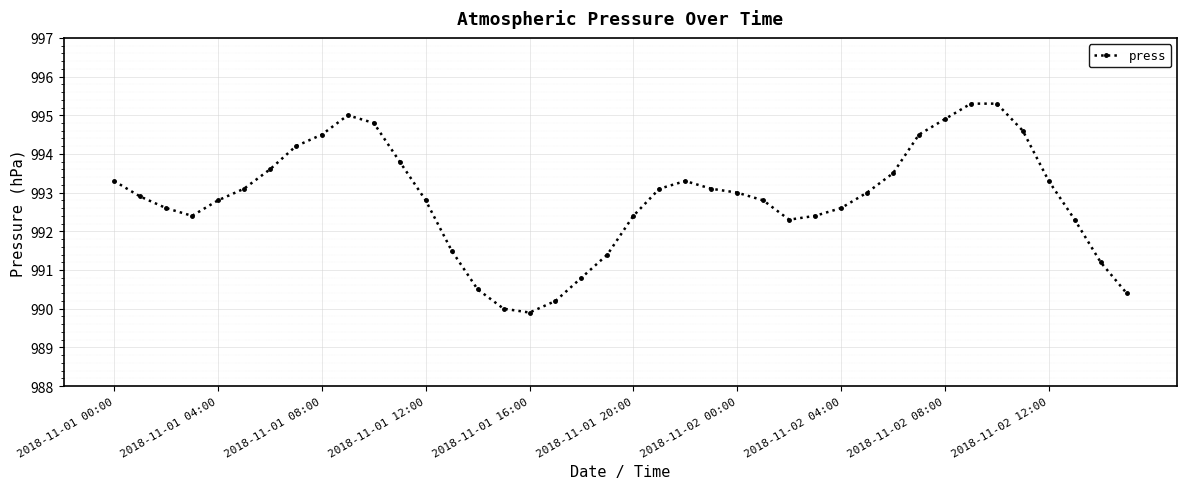

What is the maximum value shown in the chart?

995.3